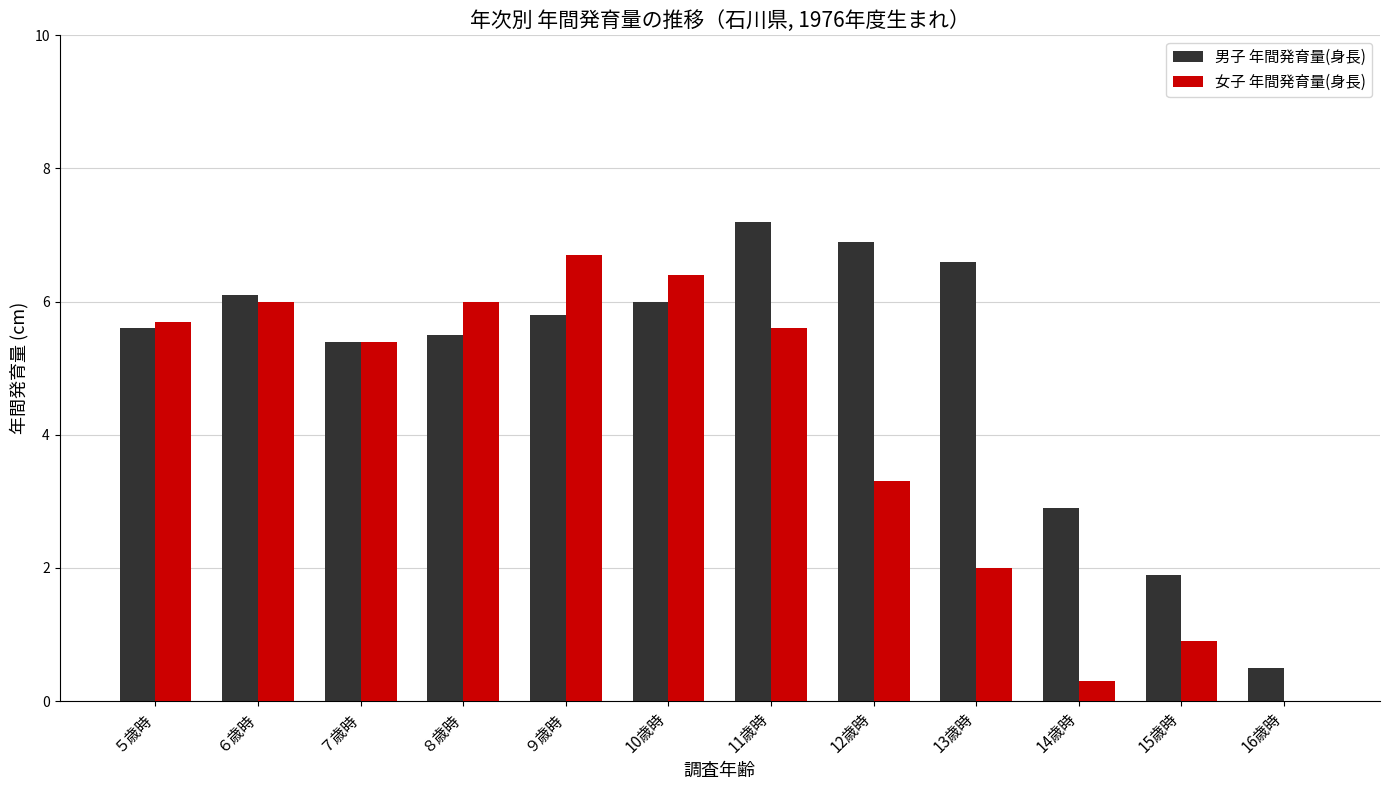

What is the spread (max minus min) of values at 13歳時?

4.6